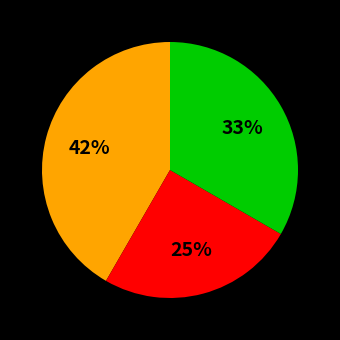

Is there any slice that represents more than half of the pie?

No